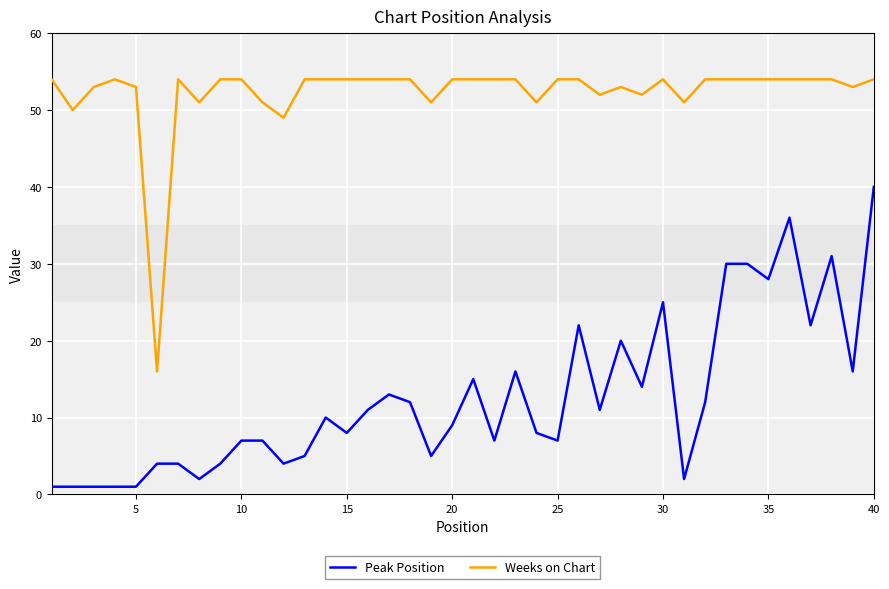

What are all the series names shown in the legend?

Peak Position, Weeks on Chart